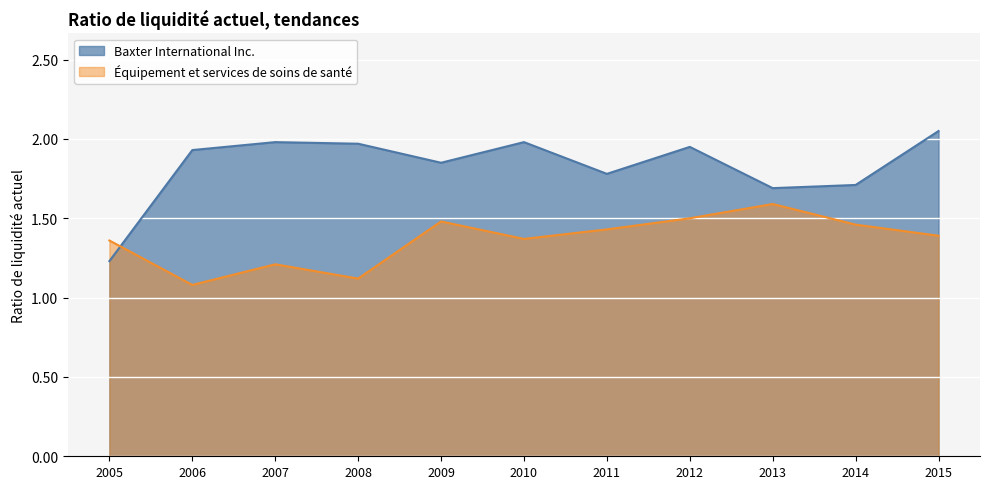

What is the difference between the Baxter International Inc. values at 2008 and 2011?

0.2